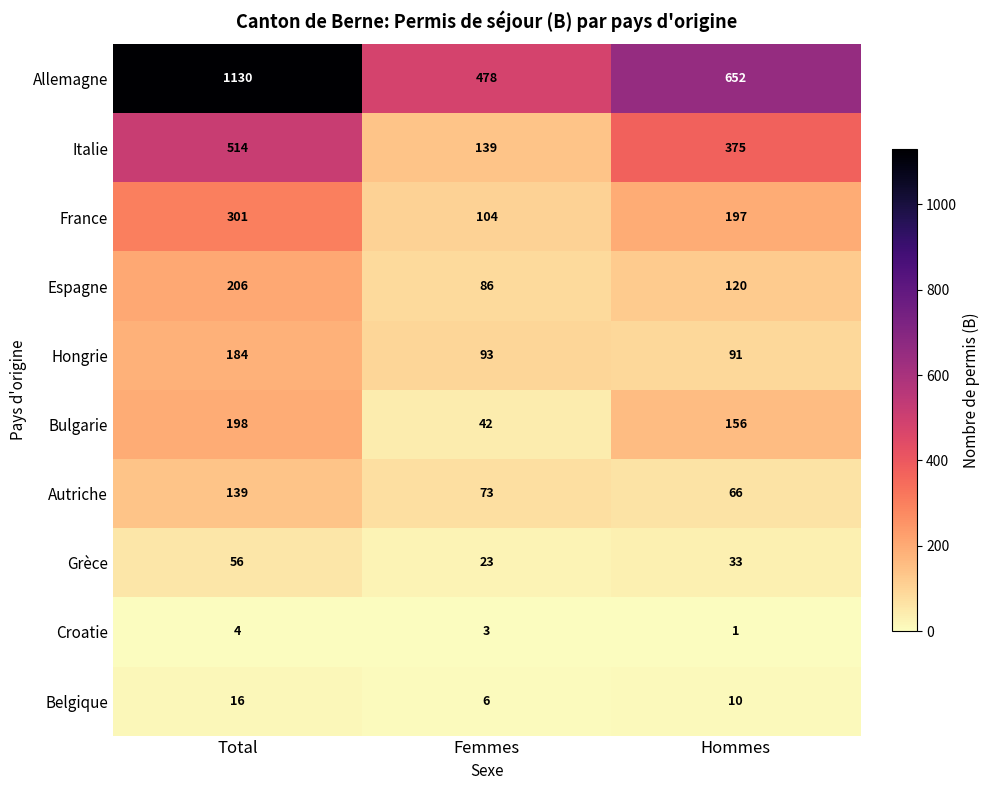

Which series has the widest spread of values?

Allemagne